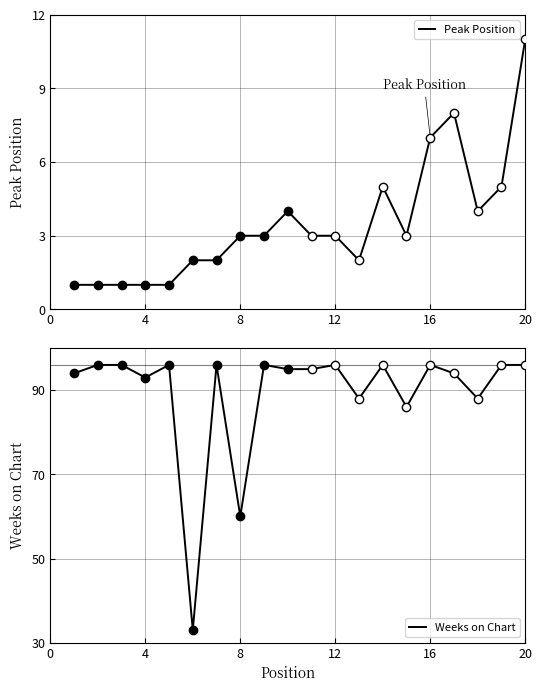

What is the minimum value for Weeks on Chart?

33